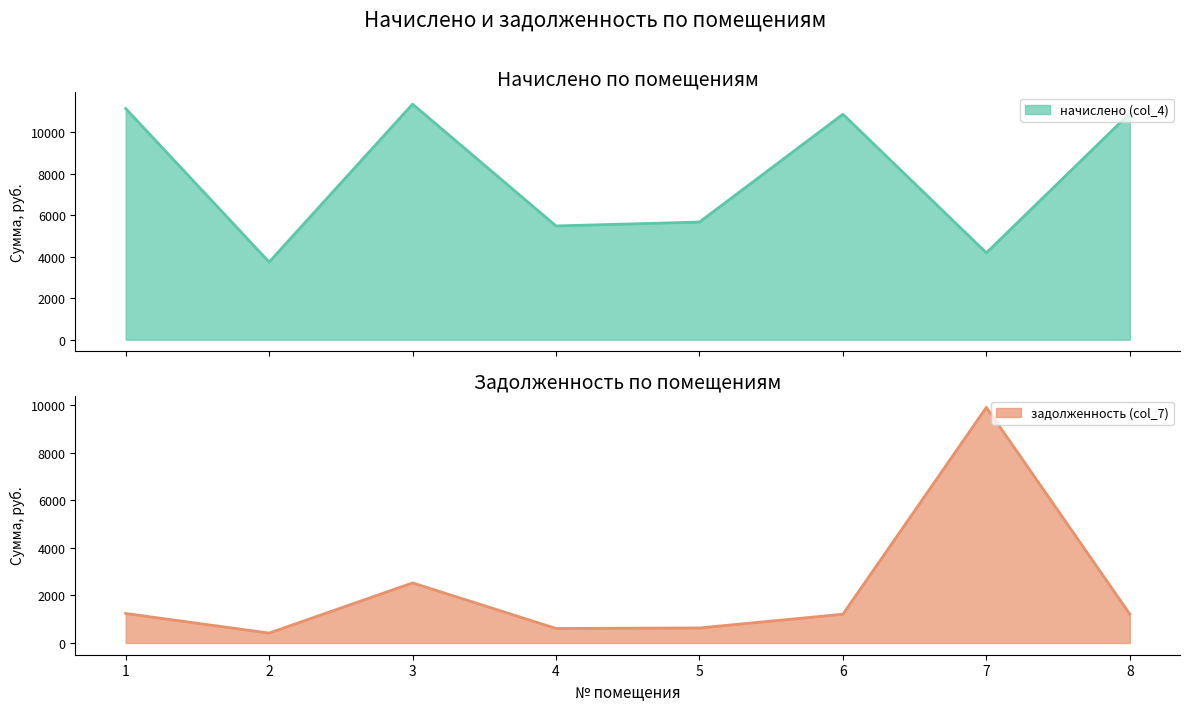

What is the sum of all начислено (col_4) values?

63336.0